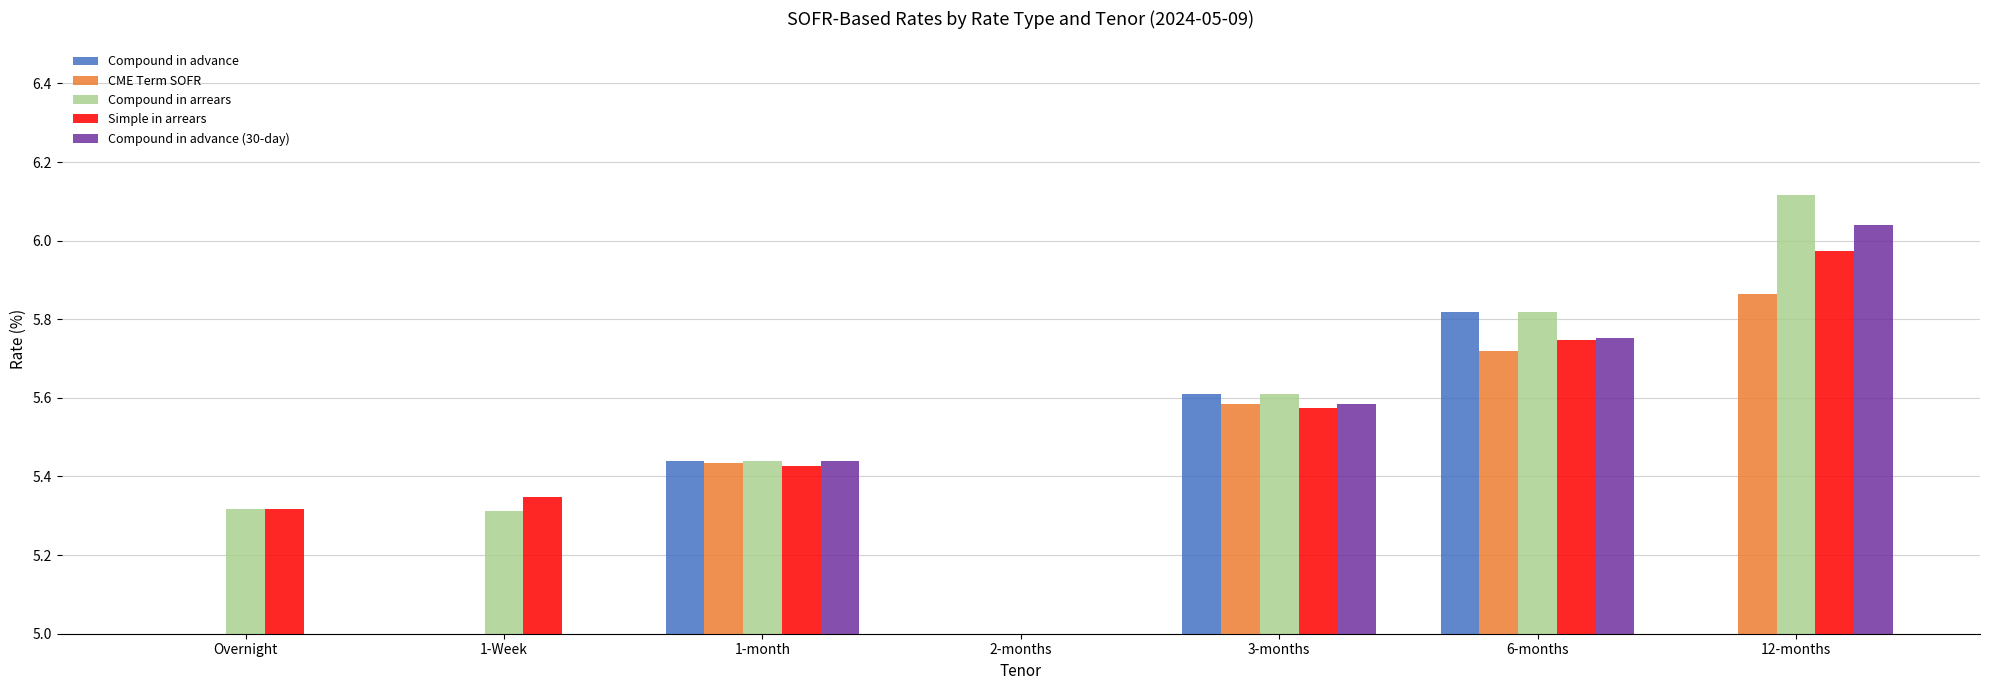

Which category has the lowest value across all series?

Overnight